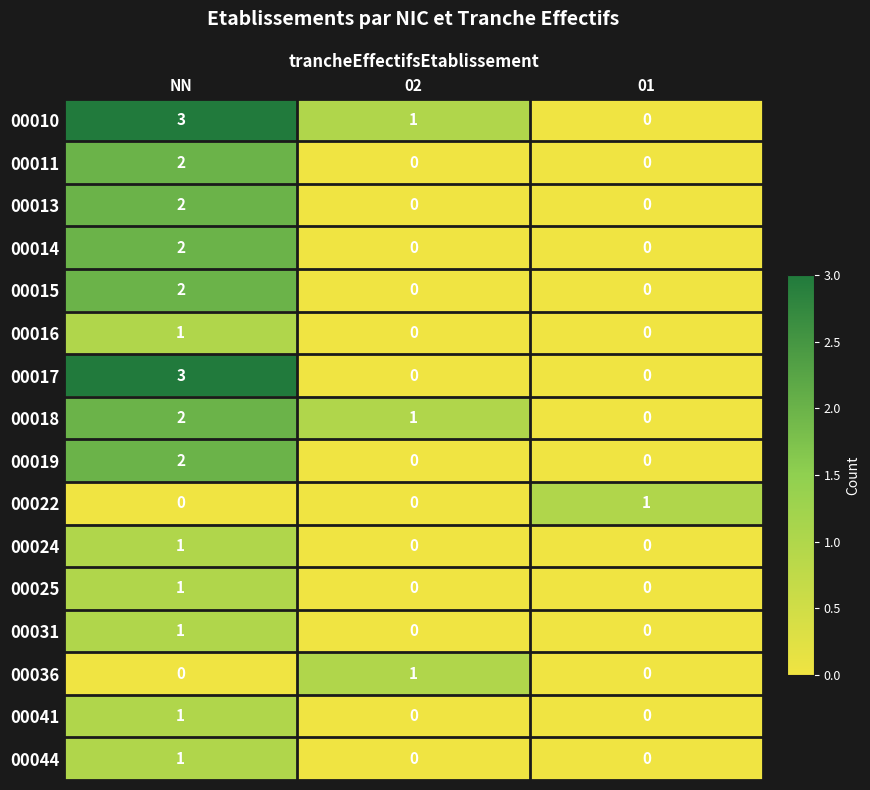

What is the maximum value shown in the chart?

3